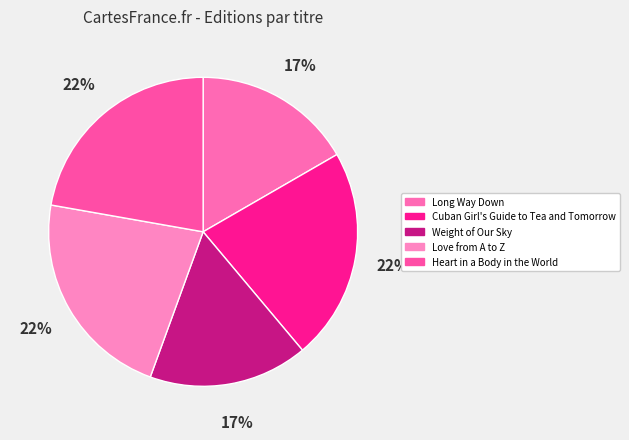

What percentage is the Love from A to Z slice, to the nearest percent?

22%